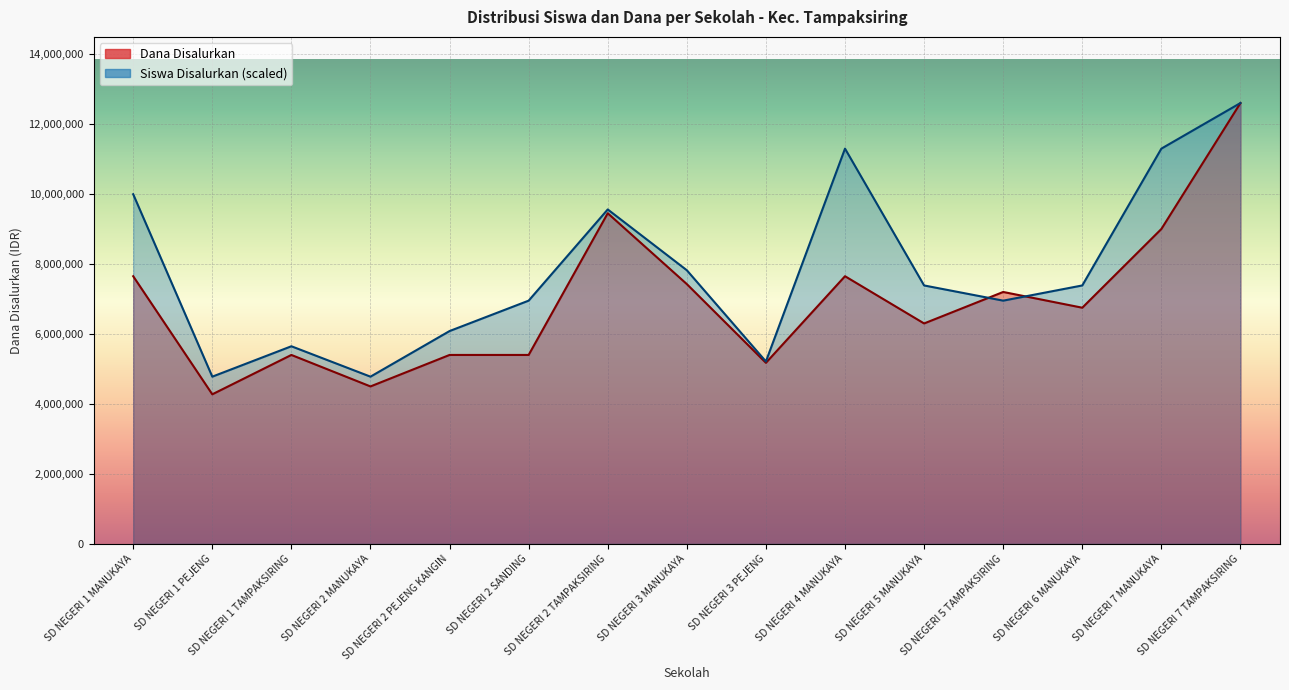

Where is Dana Disalurkan nearest to the value 8437500?

SD NEGERI 7 MANUKAYA